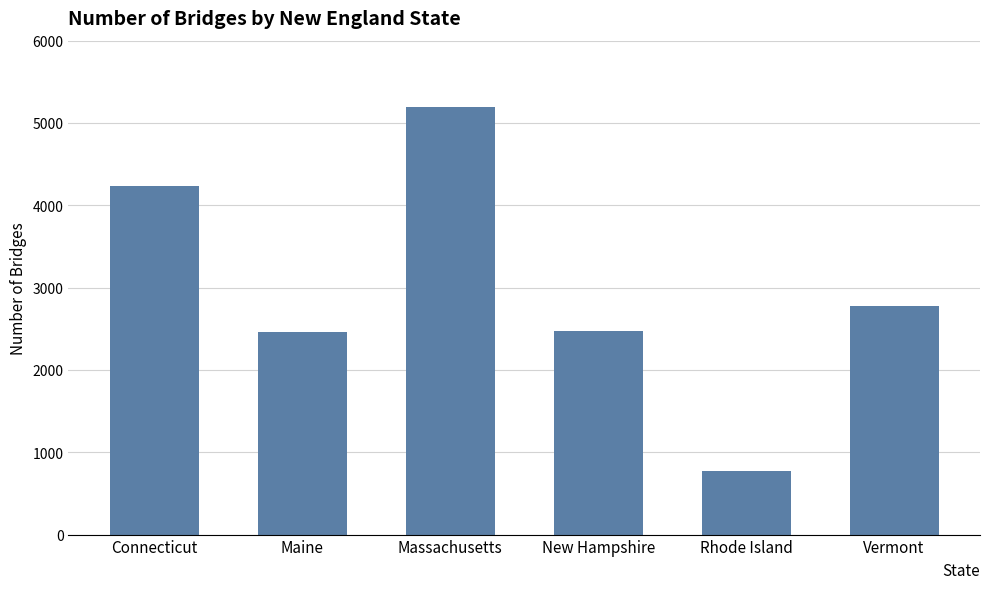

Read the value at New Hampshire, to the nearest 100.

2500